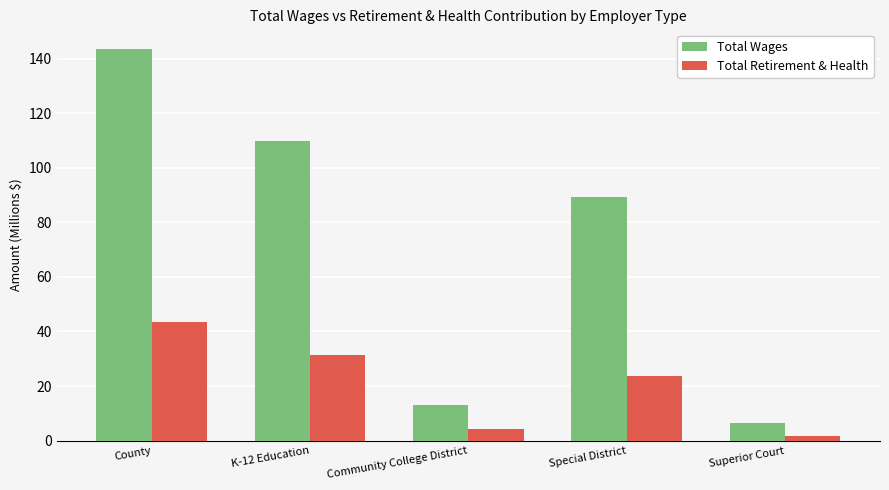

At how many categories does at least one series exceed 76?

3